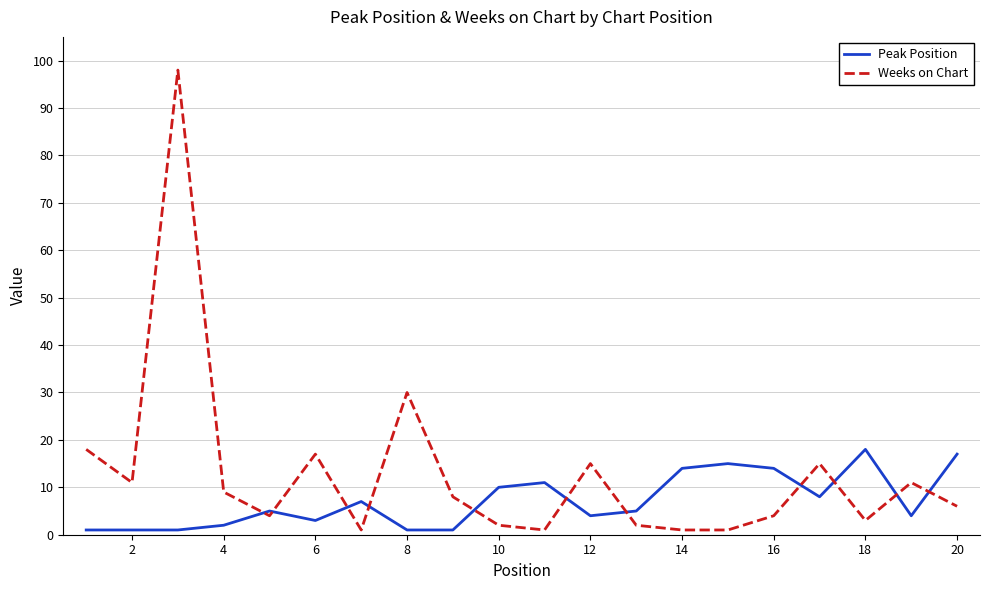

List the series in order of their overall mean, highest first.

Weeks on Chart, Peak Position